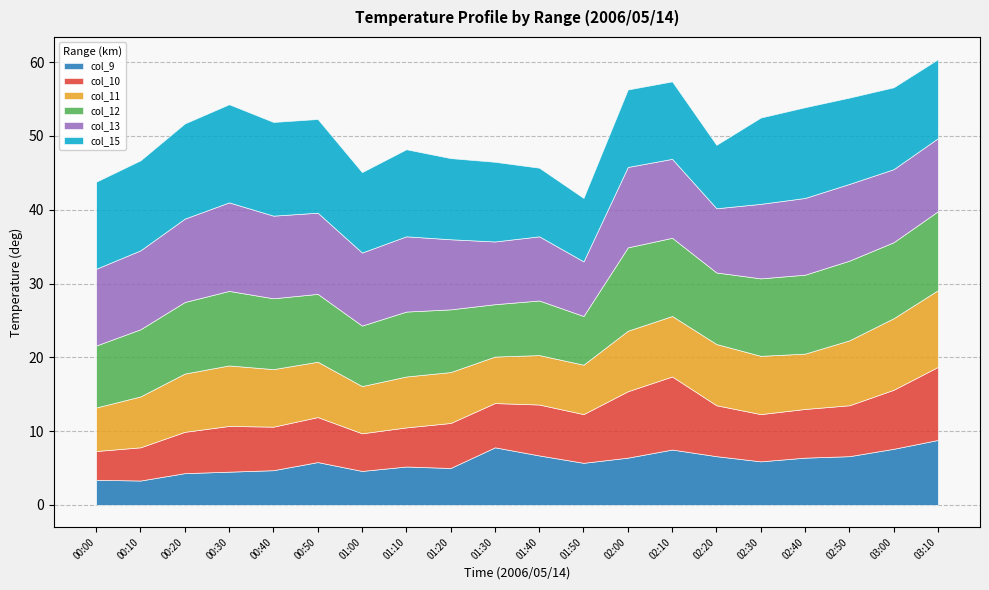

Between 01:20 and 03:10, which is larger?

03:10